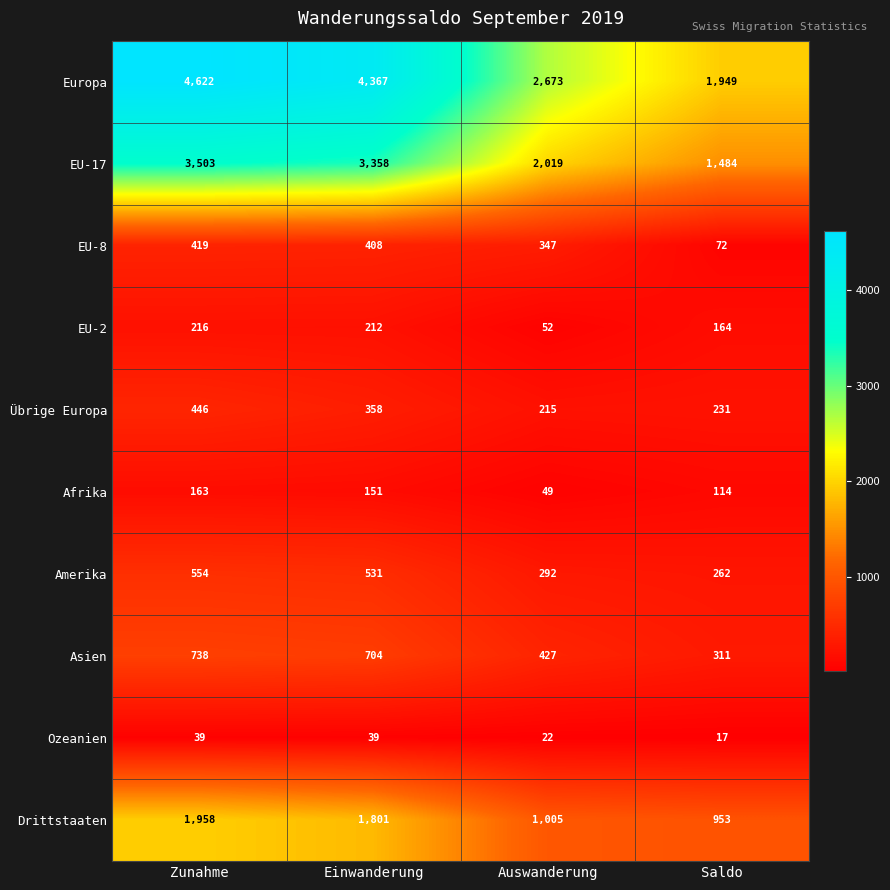

Which series changed the most between Auswanderung and Saldo?

Europa